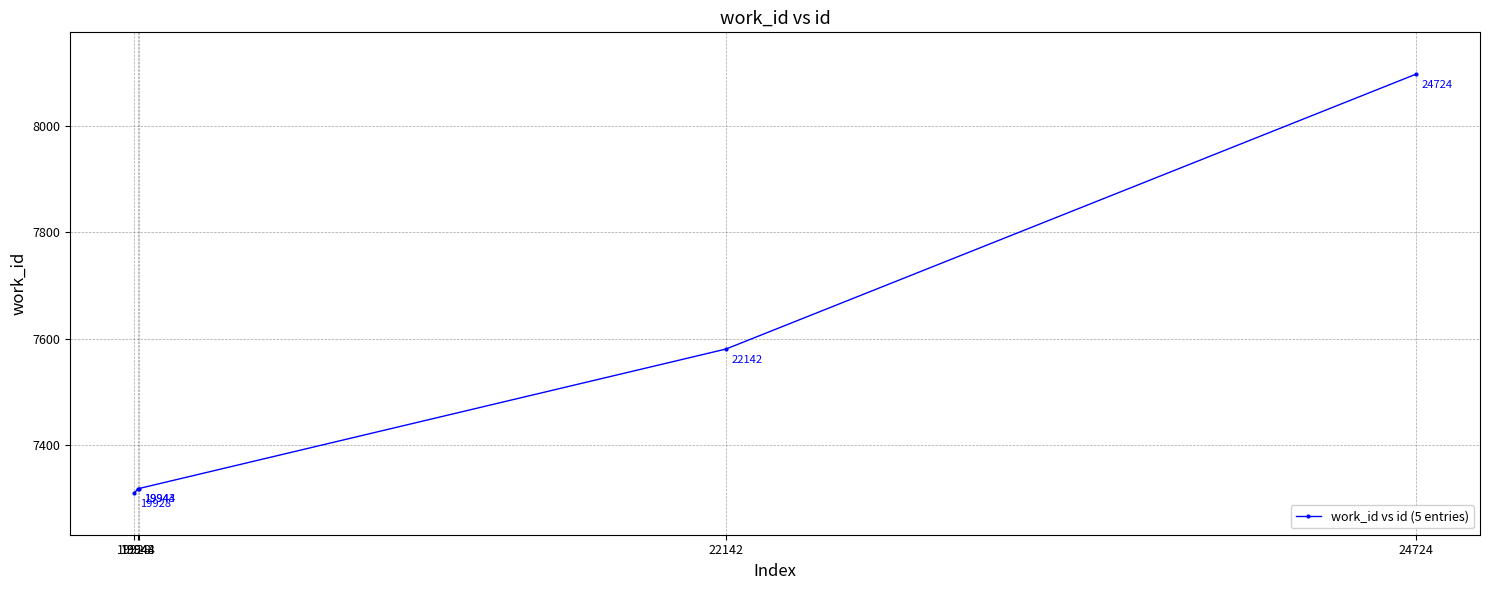

Does the chart display data point markers on the line(s)?

Yes